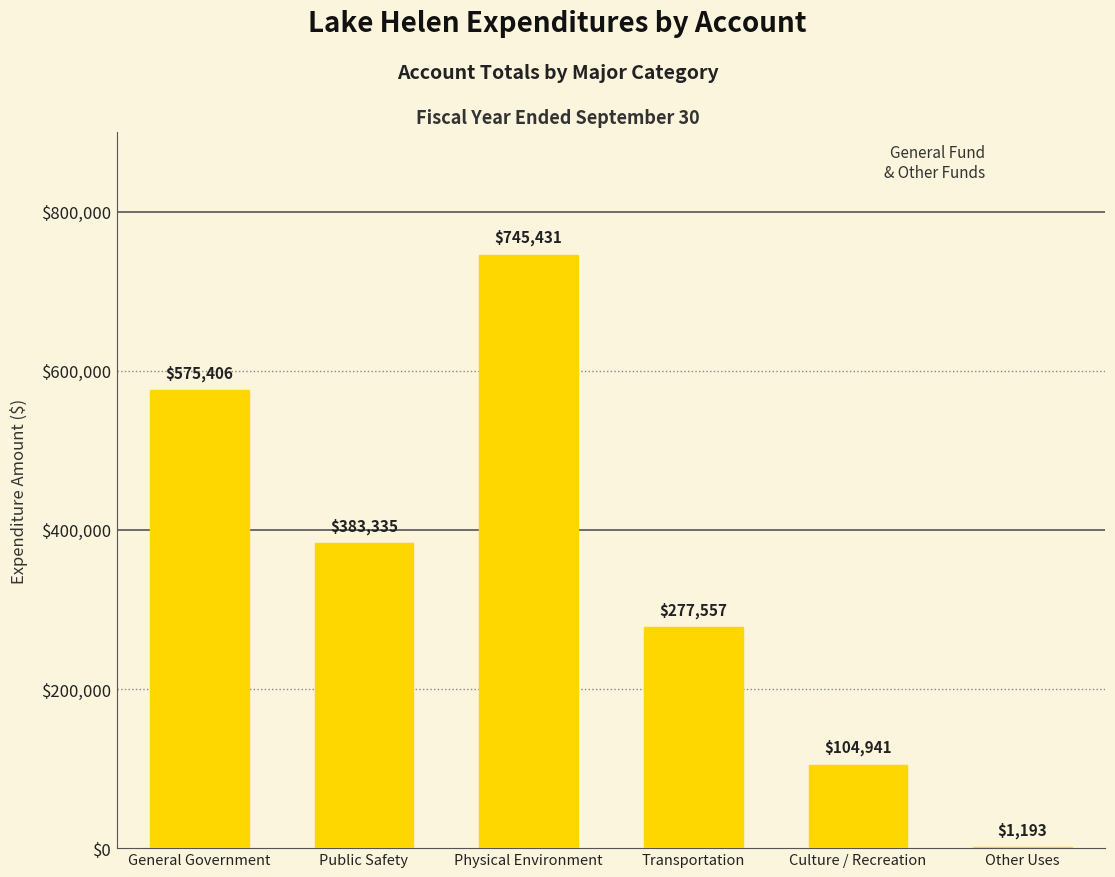

The chart shows a value of 745431 at Physical Environment. True or false?

True